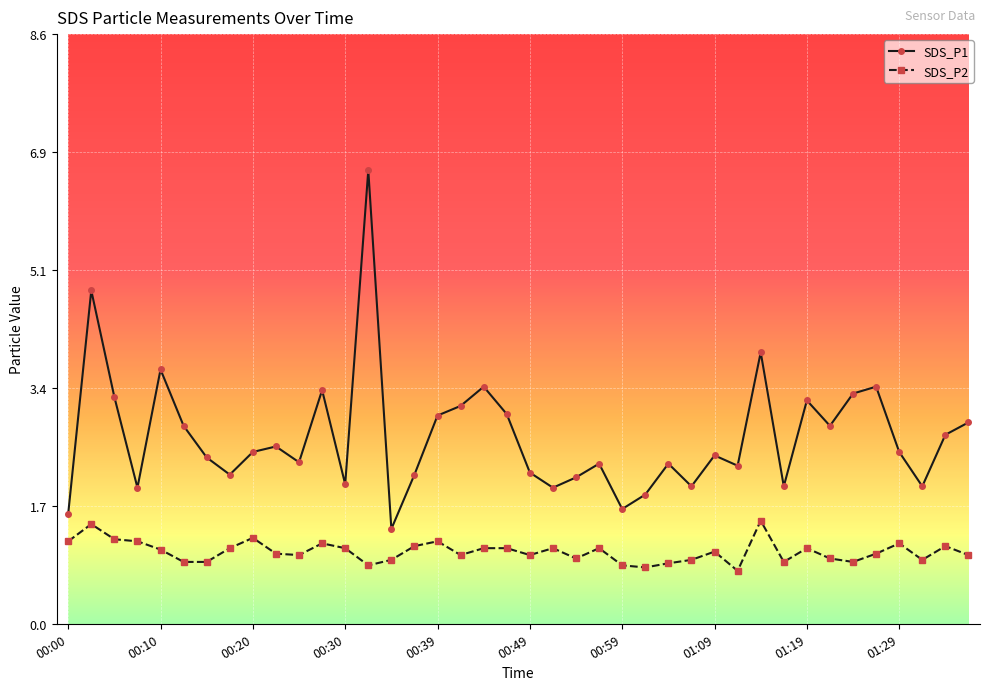

How many categories are shown in the chart?

40